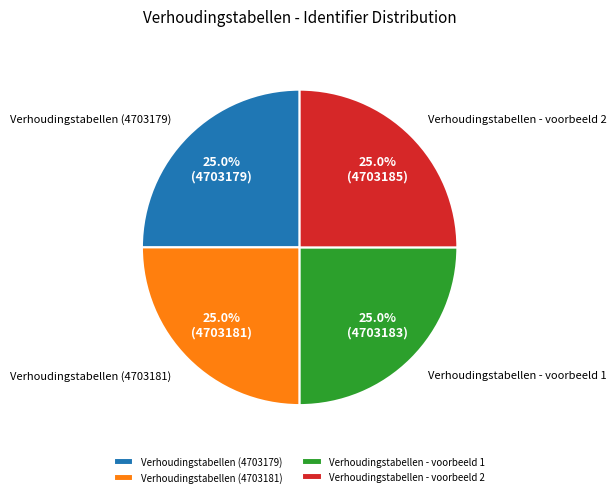

How many segments does this pie chart have?

4